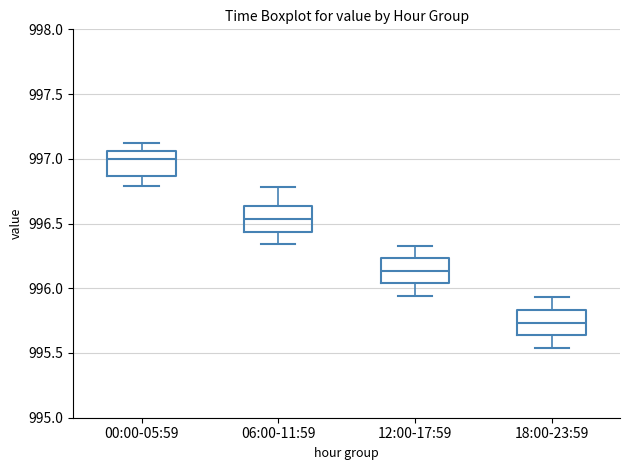

Where is the lower edge of the box for 12:00-17:59 on the y-axis? The values are not printed on the chart, so give them approximately, as read against the axis.

996.05